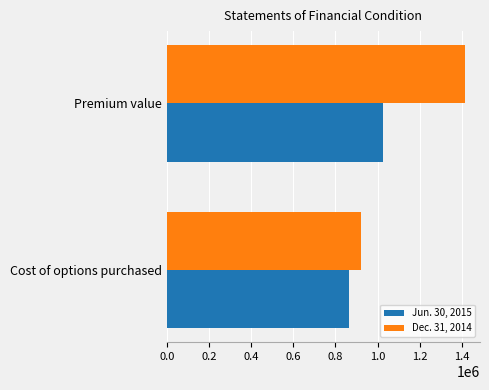

At which category is the sum across all series the highest?

Premium value